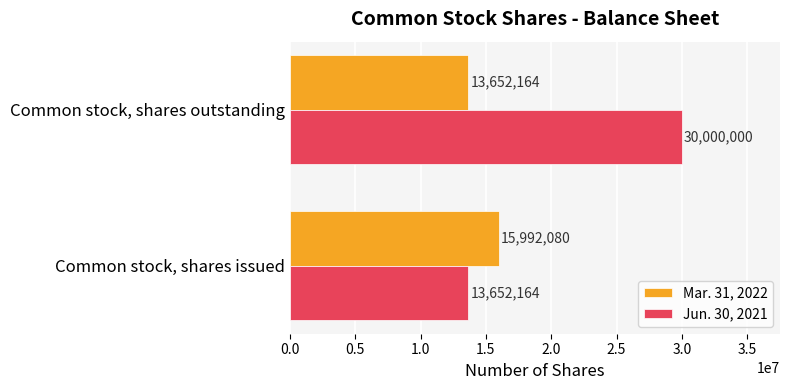

What value does the Jun. 30, 2021 series have at Common stock, shares issued, to the nearest 50?

13652150